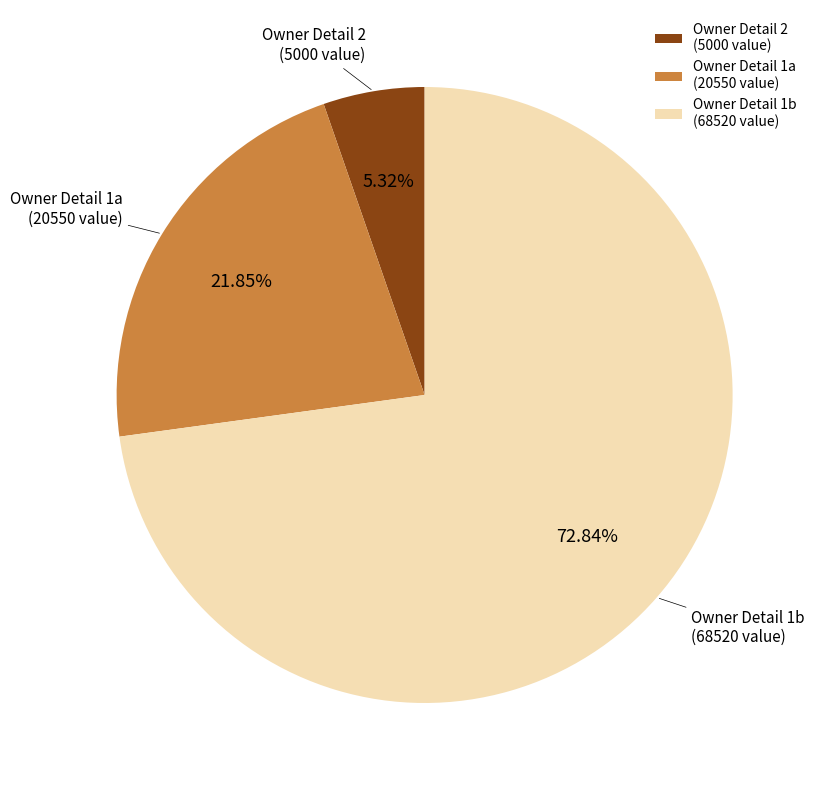

Rank the categories by value from lowest to highest.

Owner Detail 2 (5000 value), Owner Detail 1a (20550 value), Owner Detail 1b (68520 value)